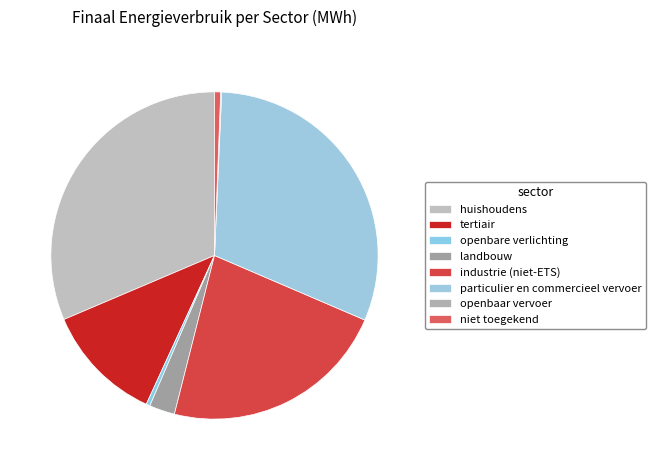

Is the sum of industrie (niet-ETS) and openbare verlichting greater than half?

No